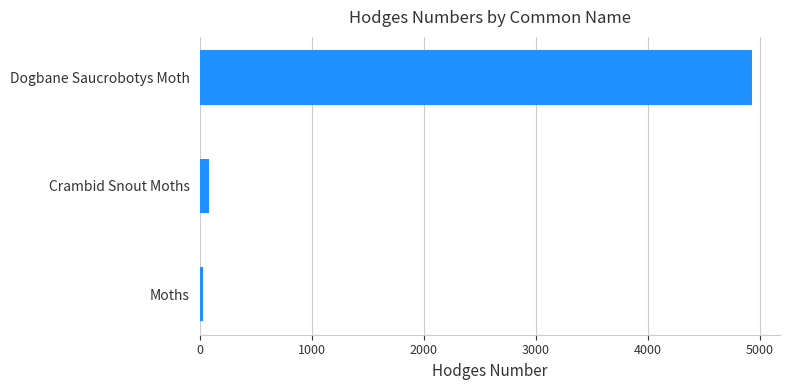

Where is the data nearest to the value 2482?

Crambid Snout Moths